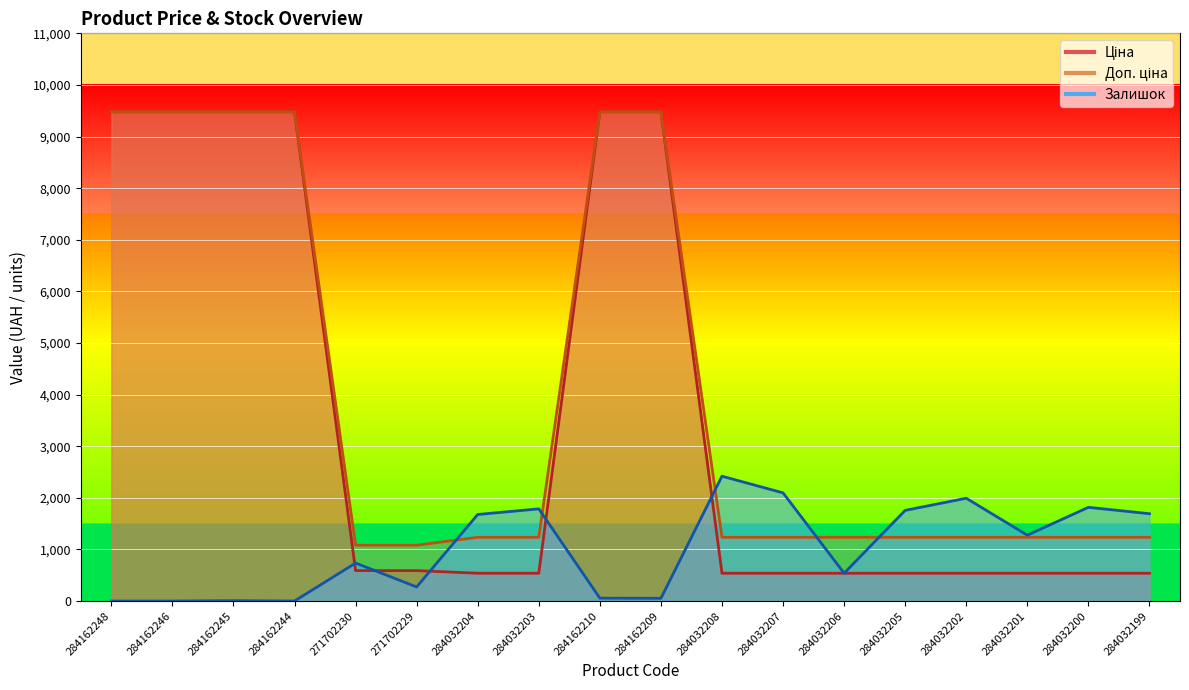

The Залишок series shows 153.0 at 284032206. True or false?

False